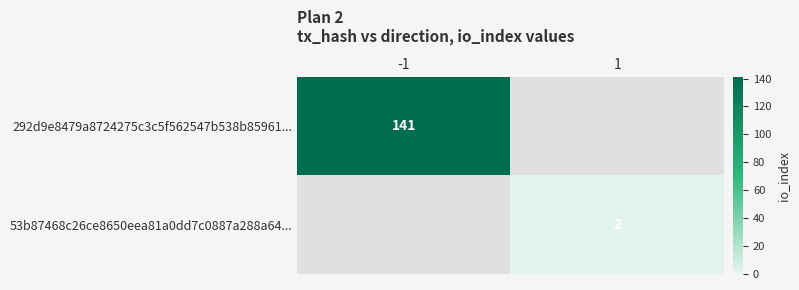

What is the highest value of the 292d9e8479a8724275c3c5f562547b538b85961... series?

141